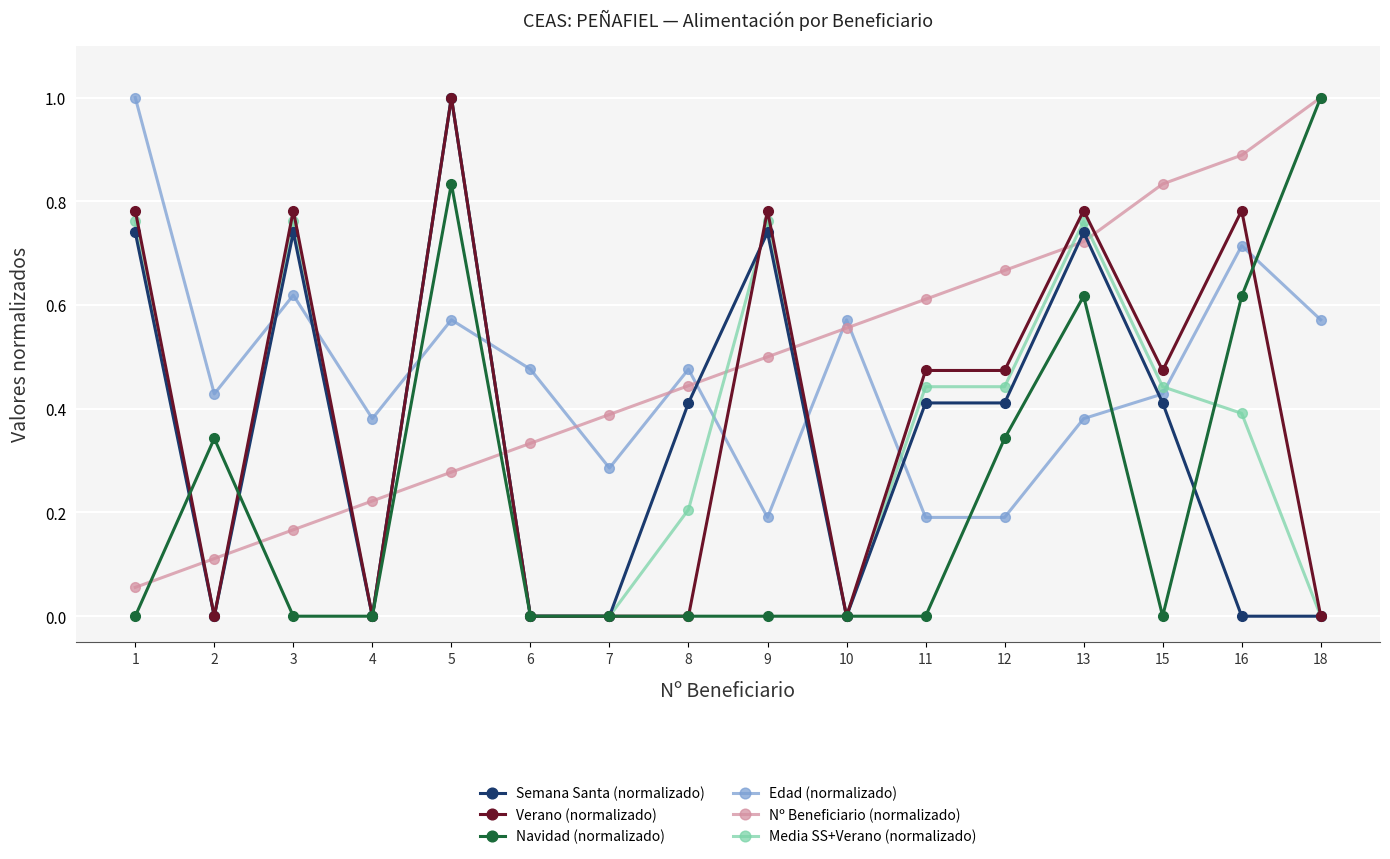

Where is the first local maximum for Media SS+Verano (normalizado)?

3